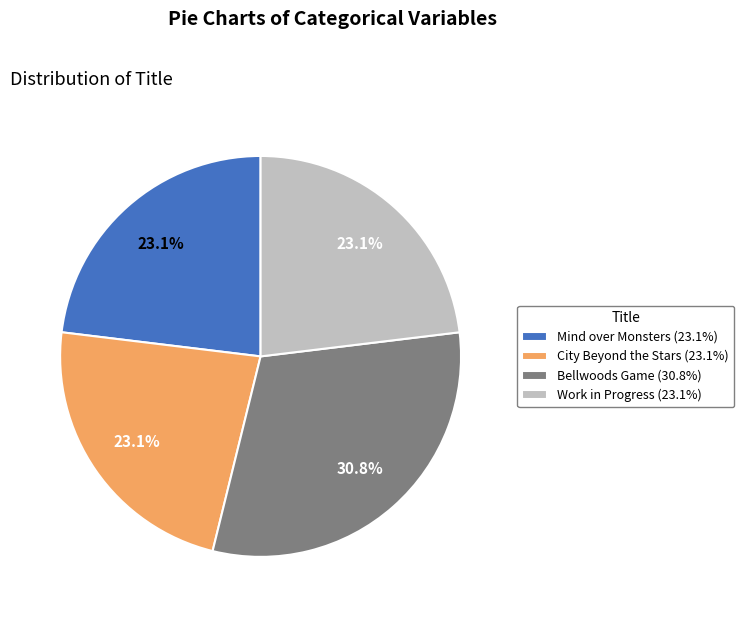

How many slices are in this pie chart?

4